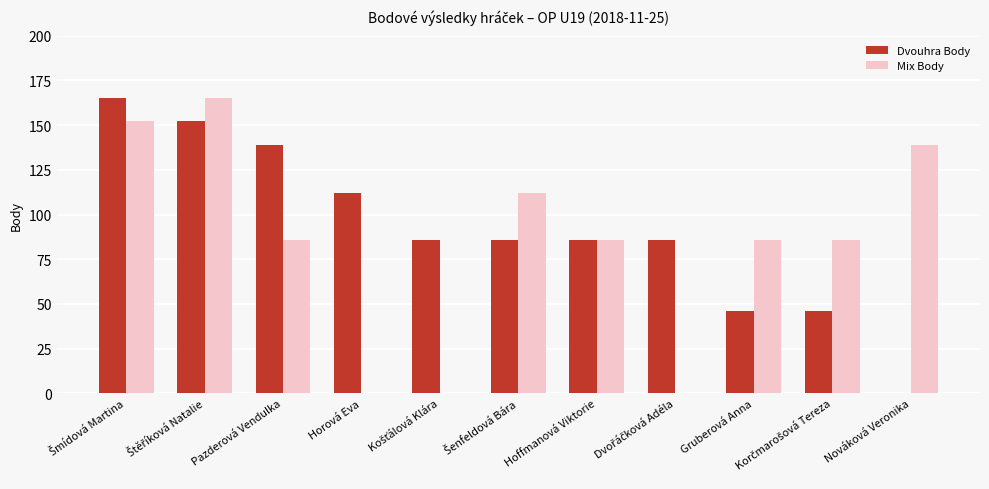

What is the sum of all Mix Body values?

912